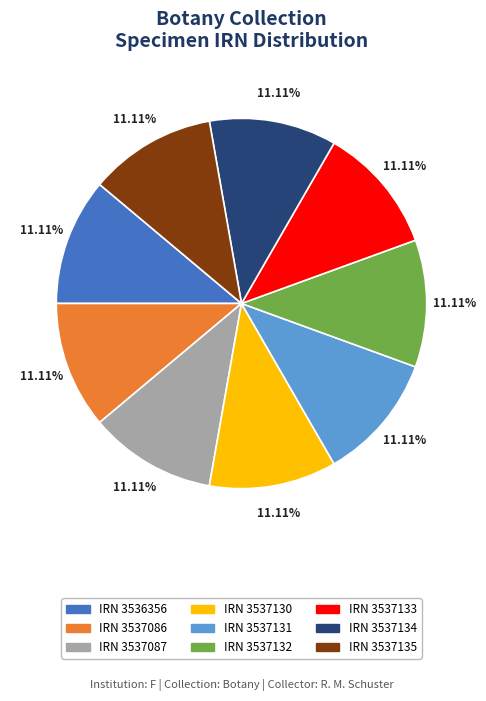

Is there a majority slice in this chart?

No